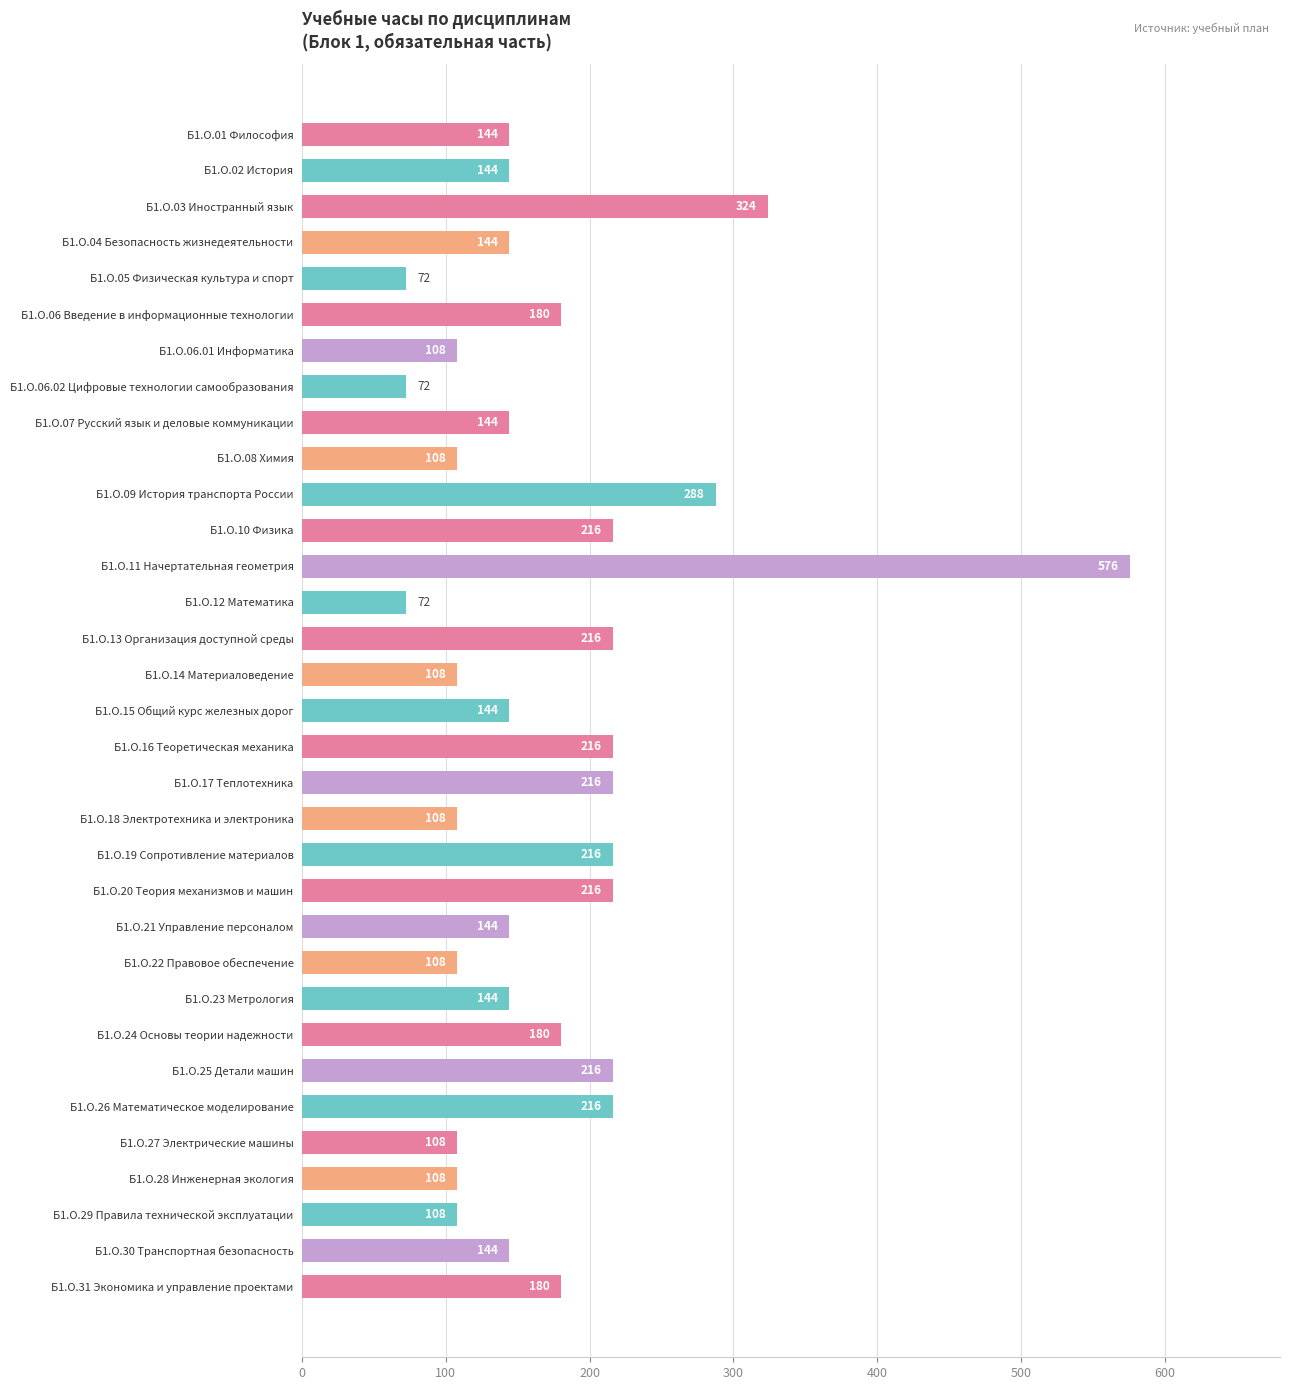

What is the average value?

172